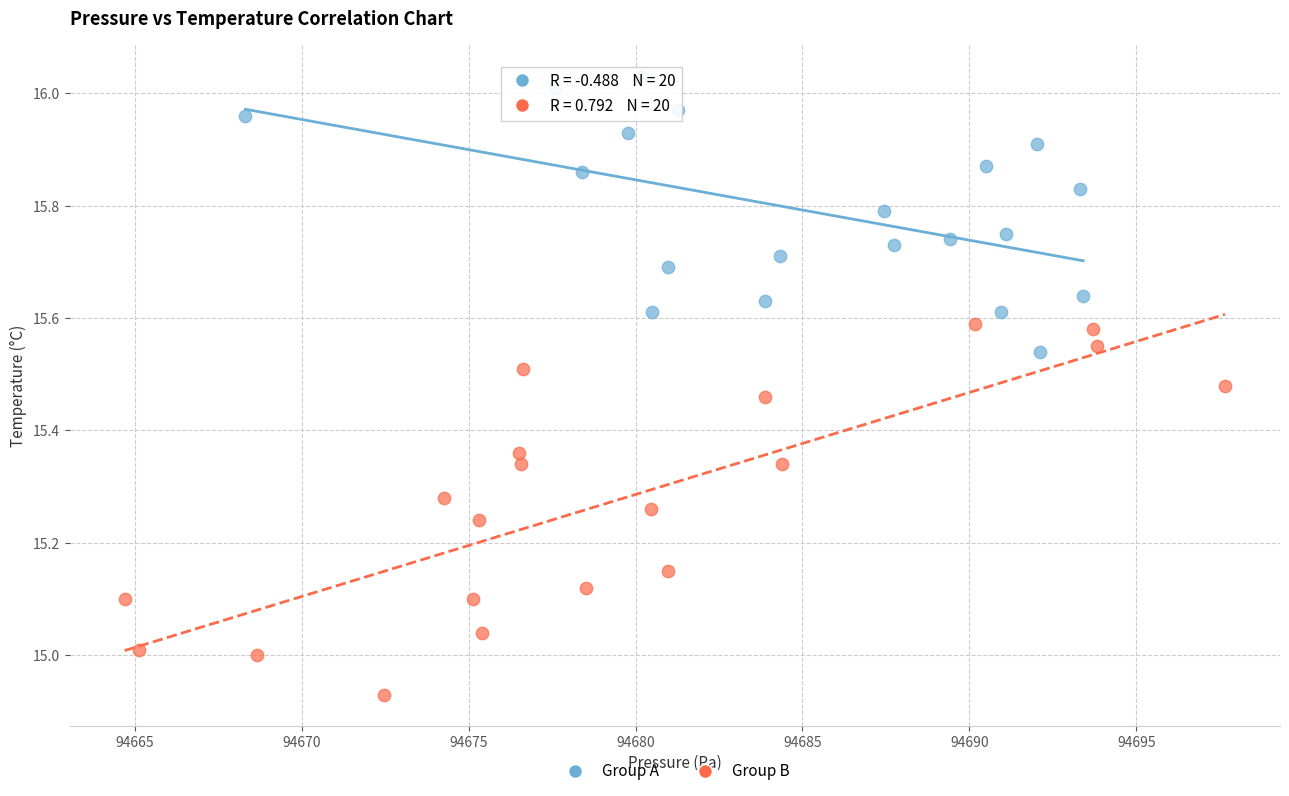

Which series reaches the minimum Y coordinate?

Group B